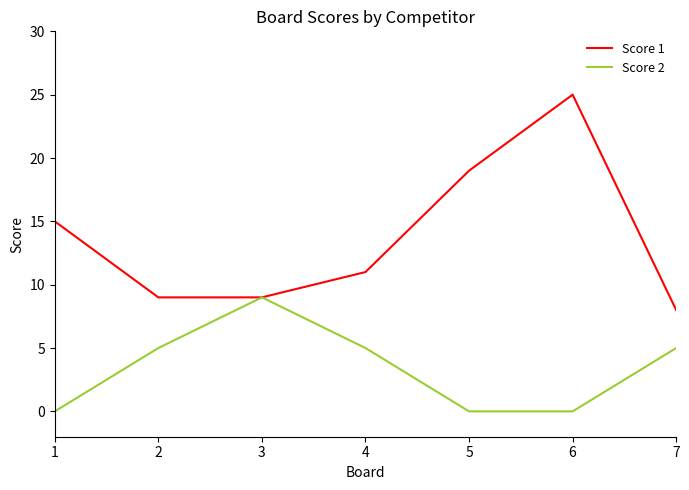

Rank the series by their average value, from highest to lowest.

Score 1, Score 2